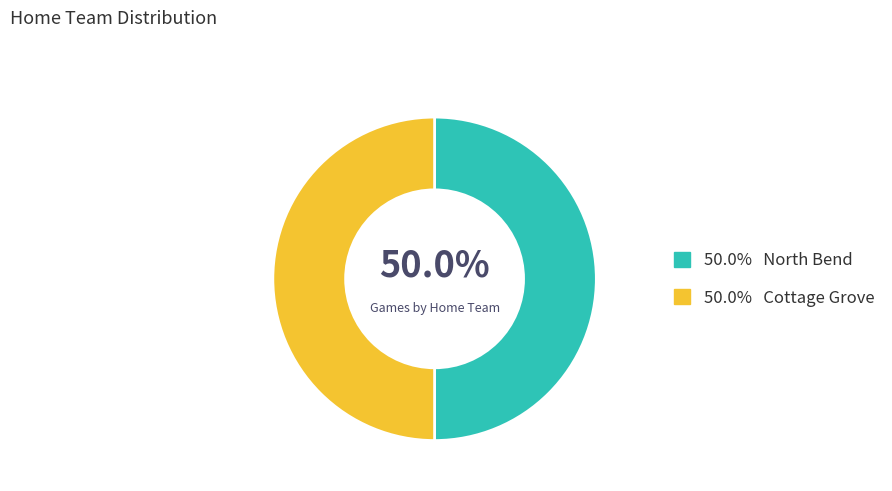

What is the largest slice in the pie chart?

Cottage Grove